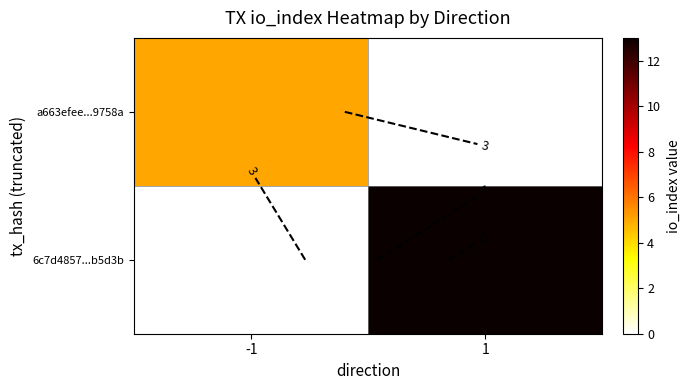

The value of a663efee...9758a at 1 is 2. True or false?

False